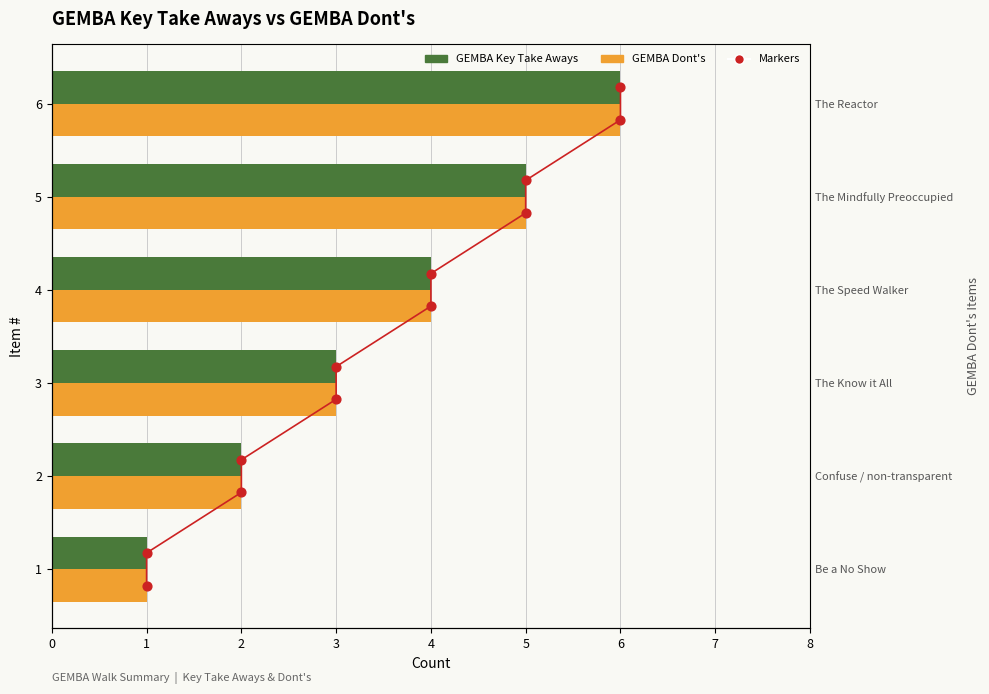

What is the total value across all series at 1?

2.0